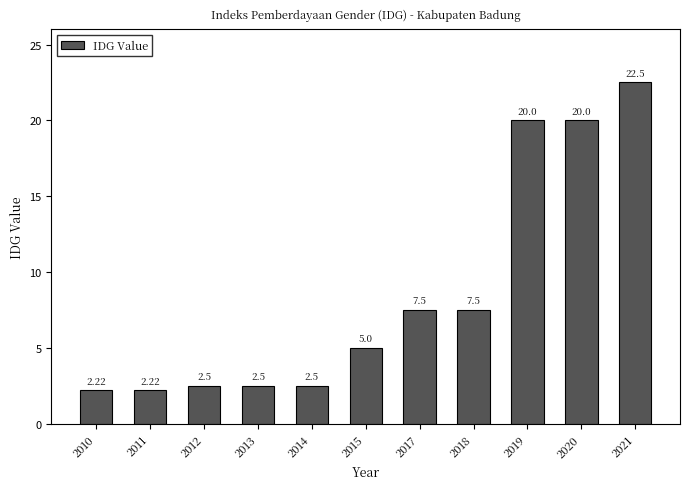

Is it true that the value at 2020 is 20.0?

True